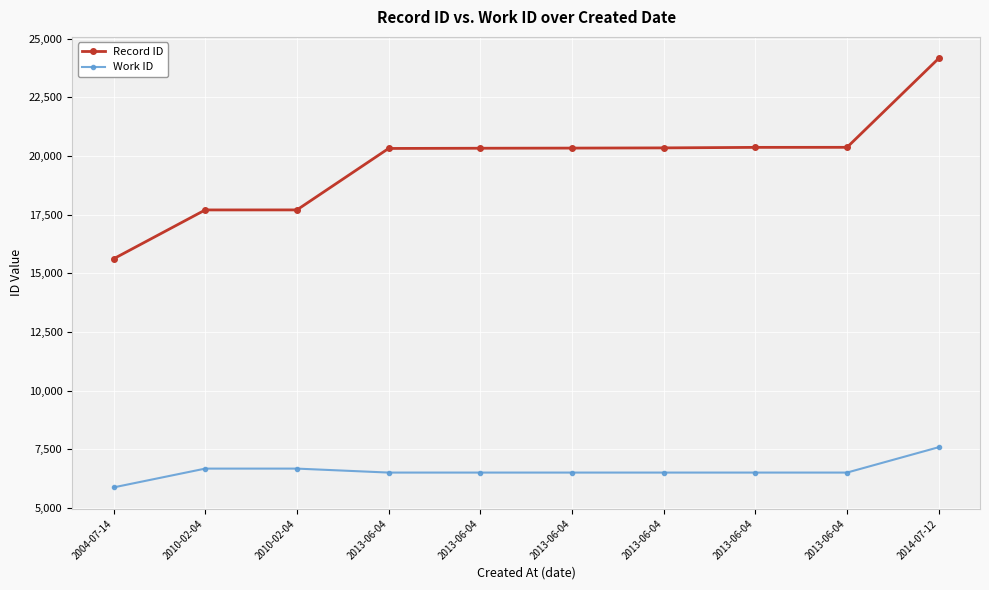

True or false: Record ID and Work ID cross at least once.

False